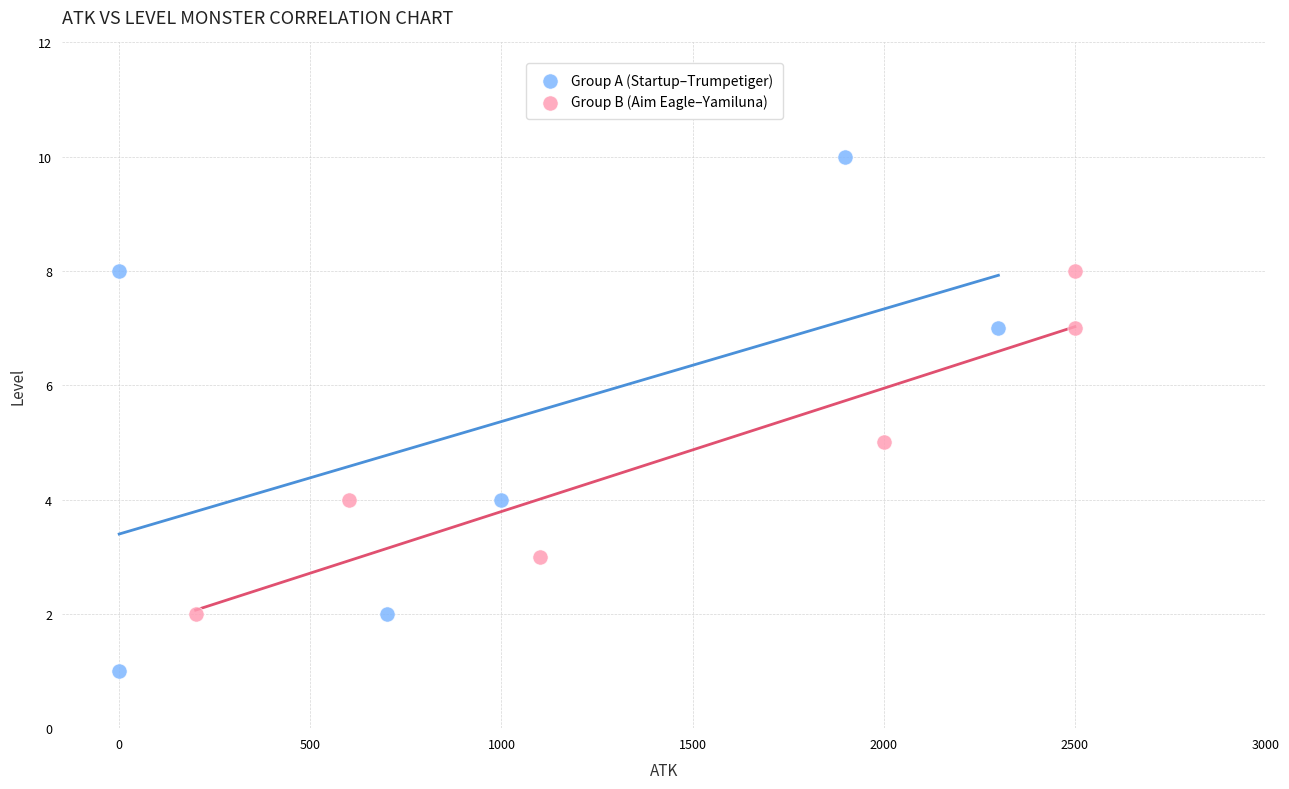

Which series has the largest Y range (max minus min)?

Group A (Startup–Trumpetiger)